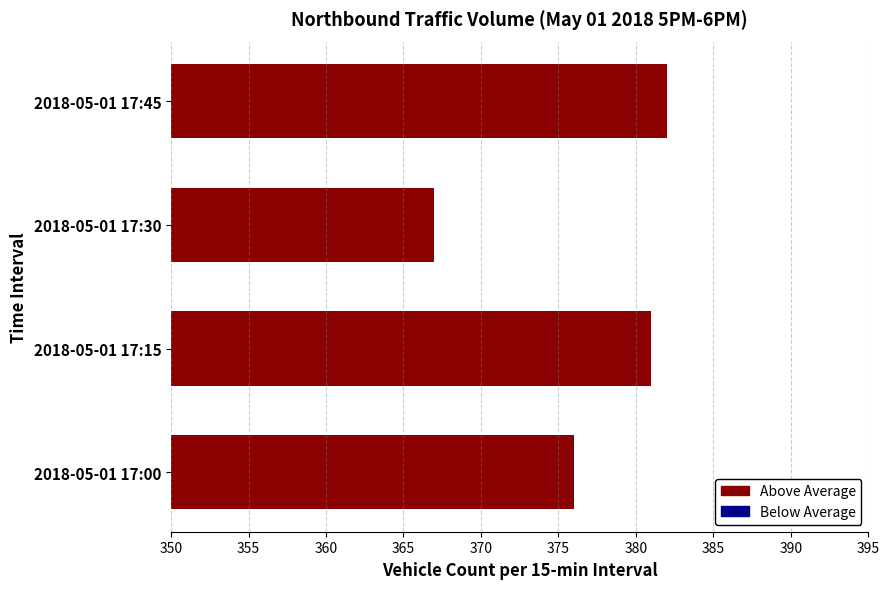

The chart shows a value of 238 at 2018-05-01 17:45. True or false?

False